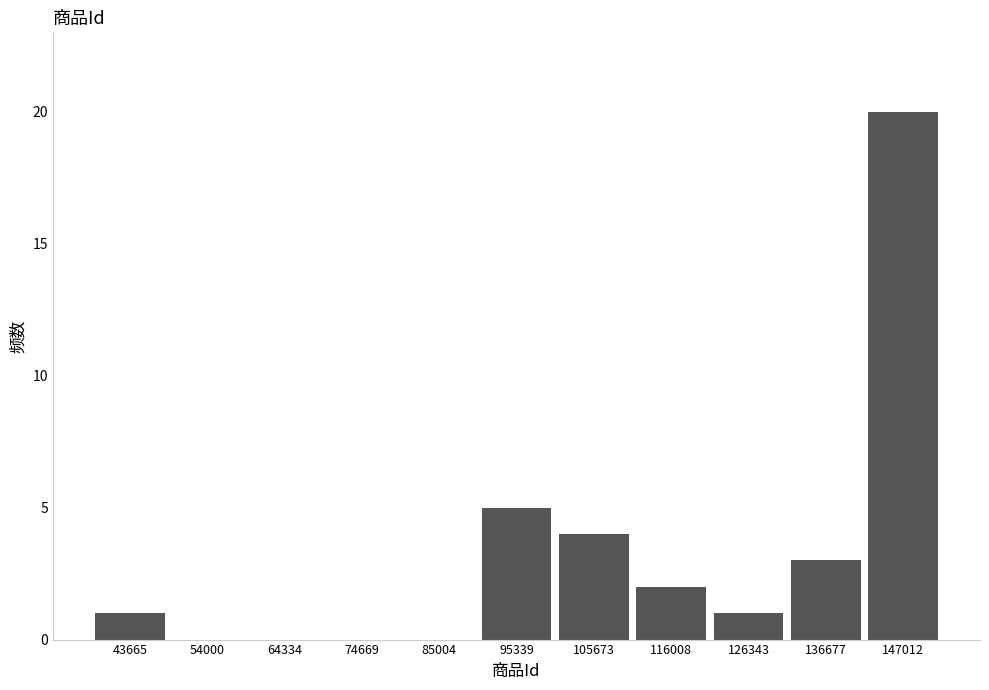

Reading left to right, list every bar in this chart as the range it spans on the x-axis followed by its height. Neither the bar edges nor the heights are printed on the chart, so give them approximately, as read against the axes.

38000 to 48000: 1
48000 to 60000: 0
60000 to 70000: 0
70000 to 80000: 0
80000 to 90000: 0
90000 to 100000: 5
100000 to 110000: 4
110000 to 122000: 2
122000 to 132000: 1
132000 to 142000: 3
142000 to 152000: 20